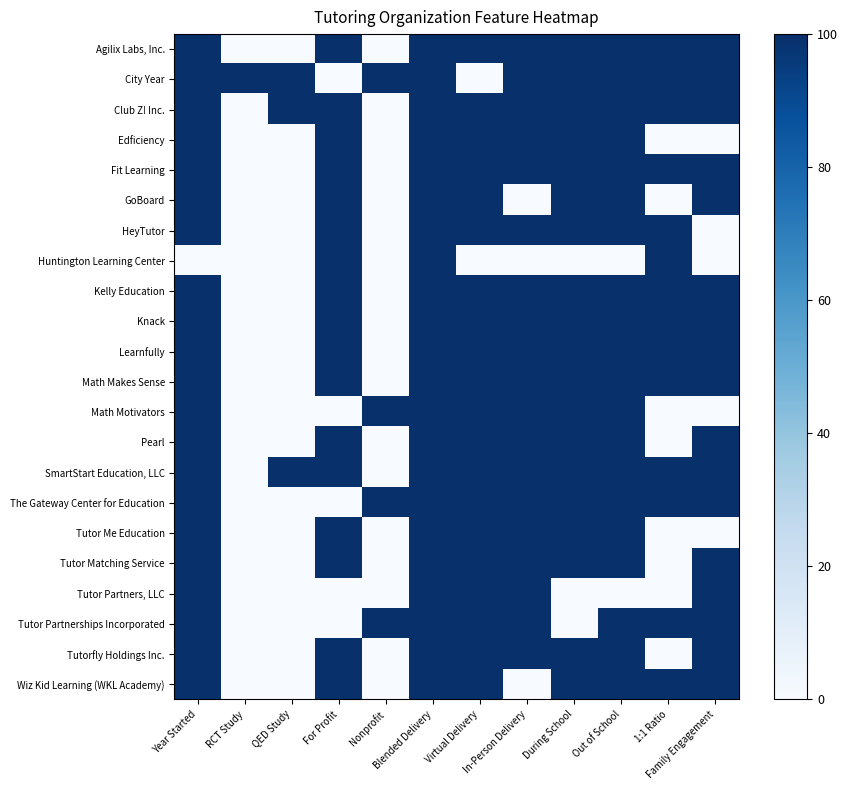

At which category does the chart reach its minimum across all series?

RCT Study